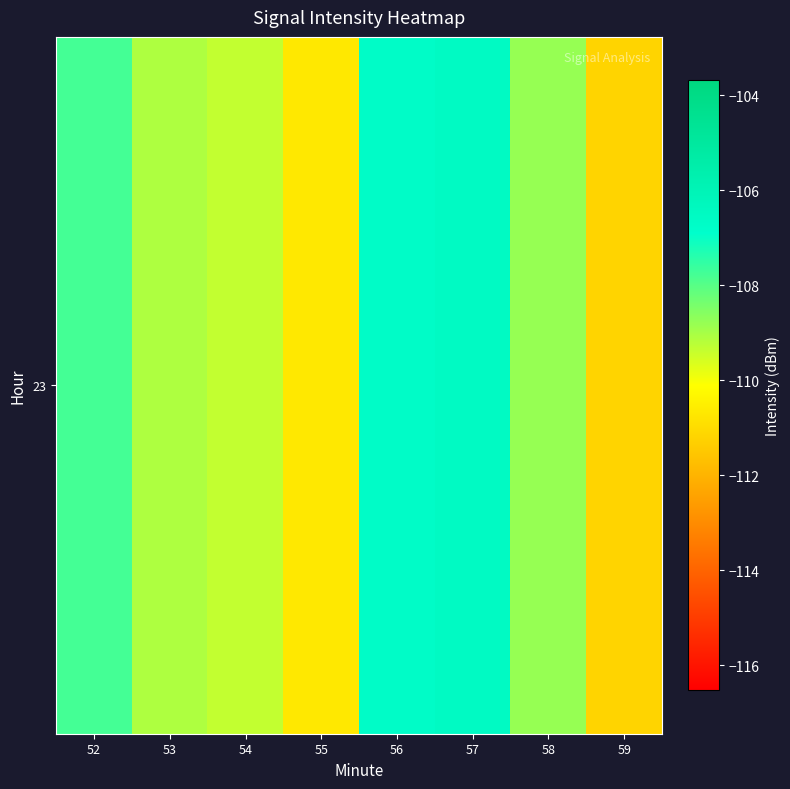

Reading left to right, extract all data points from this chart.

52=-107.8	53=-109.1	54=-109.3	55=-110.7	56=-106.7	57=-106.5	58=-108.8	59=-111.2